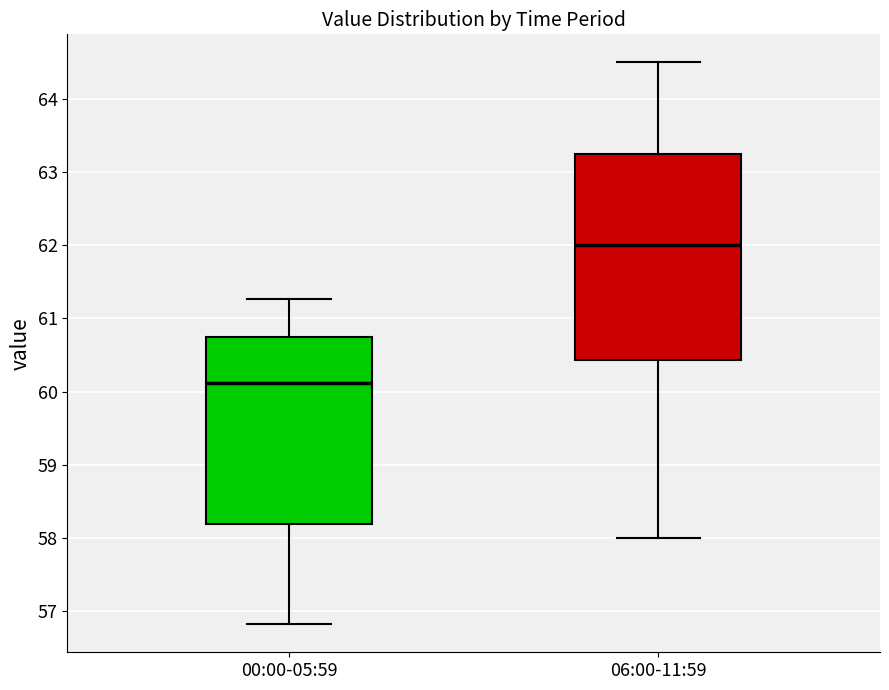

Which box is the tallest, from its lower edge to its upper edge?

06:00-11:59